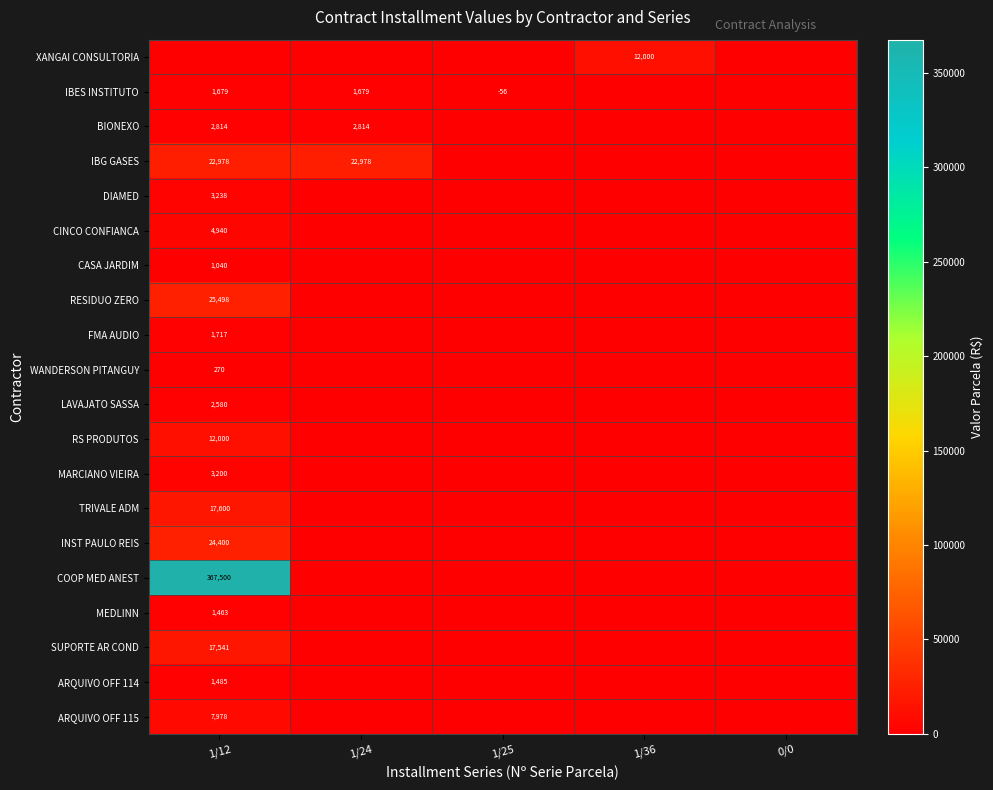

True or false: CASA JARDIM has a value of 1040 at 1/12.

True